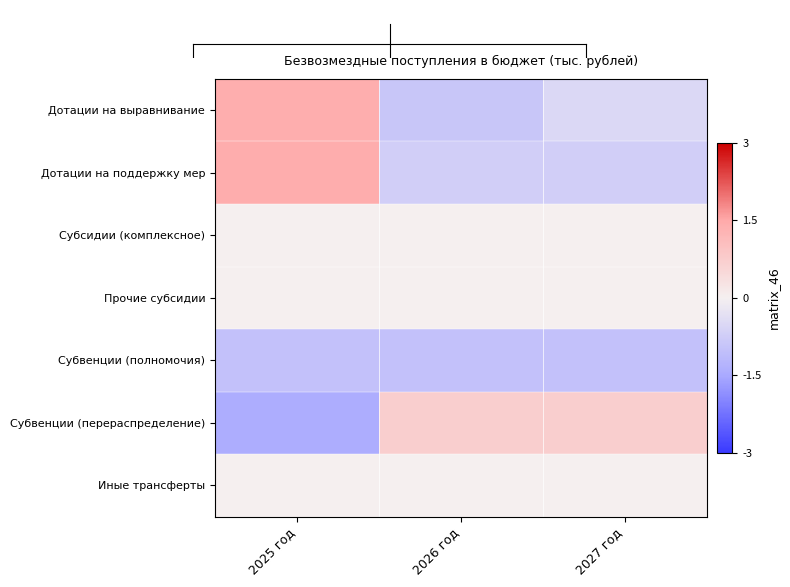

At which category is the sum across all series the highest?

2025 год